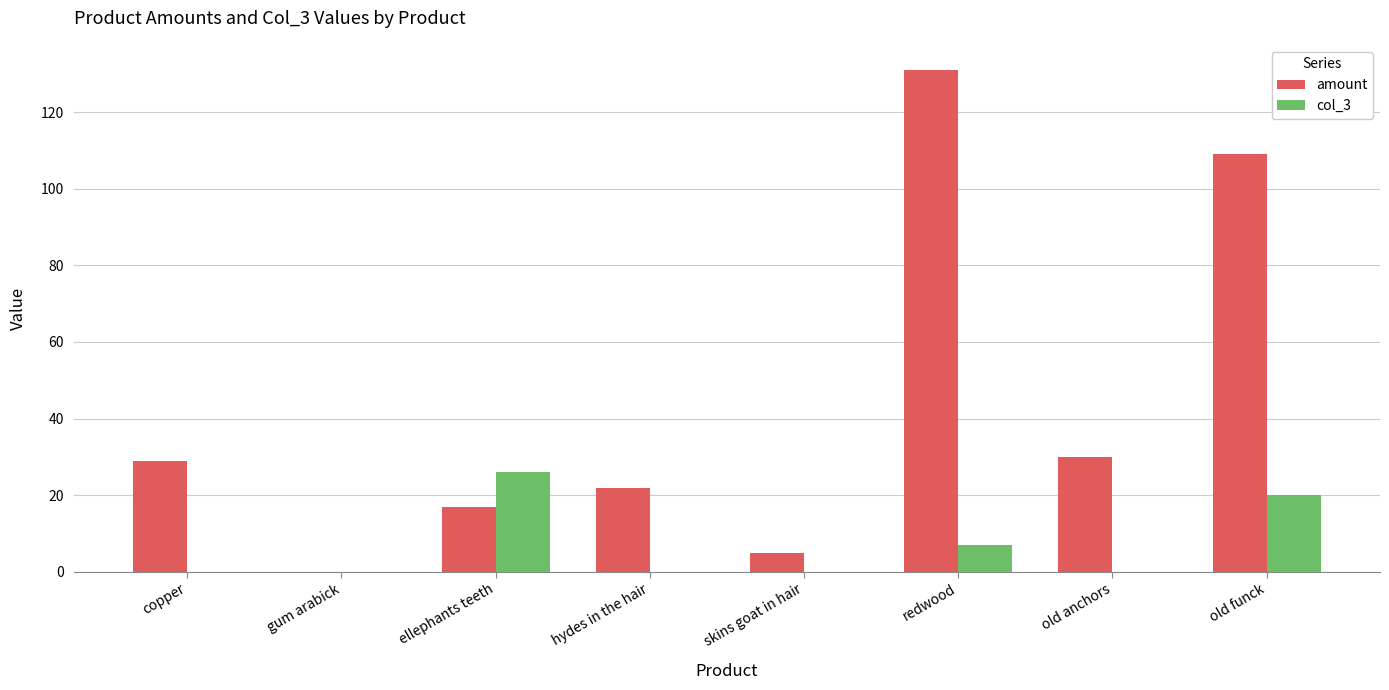

True or false: col_3 has a value of -15 at gum arabick.

False